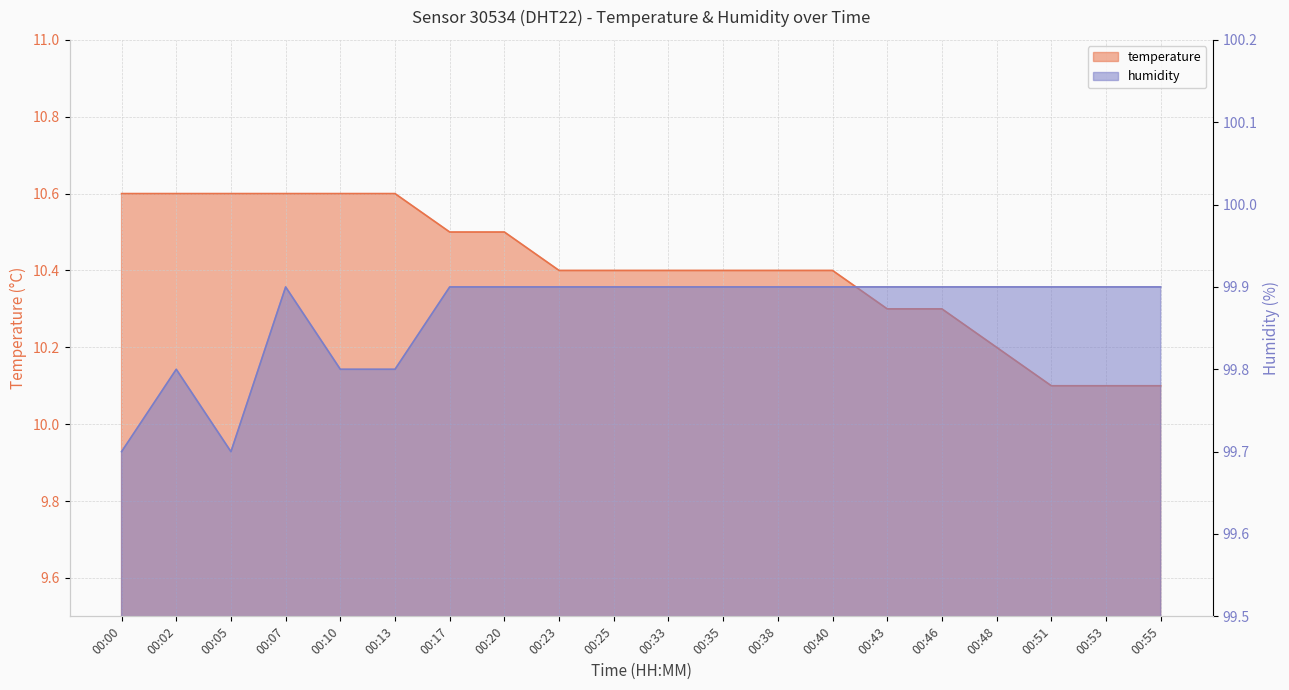

Rank the series by their maximum value, from lowest to highest.

temperature, humidity